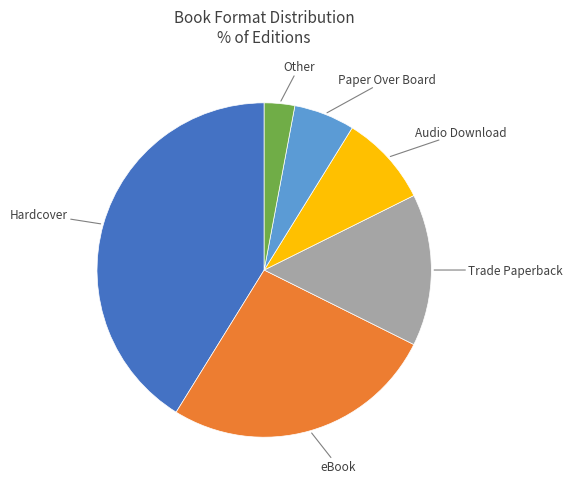

Does any single category account for the majority?

No